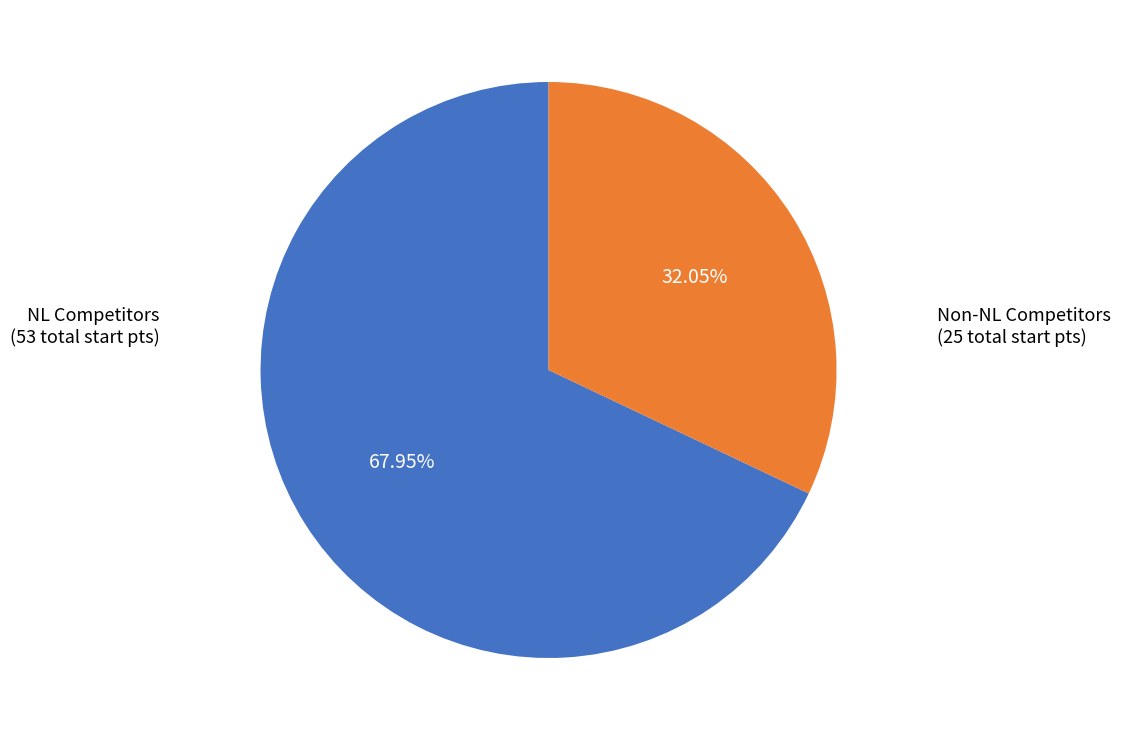

Is there a majority slice in this chart?

Yes